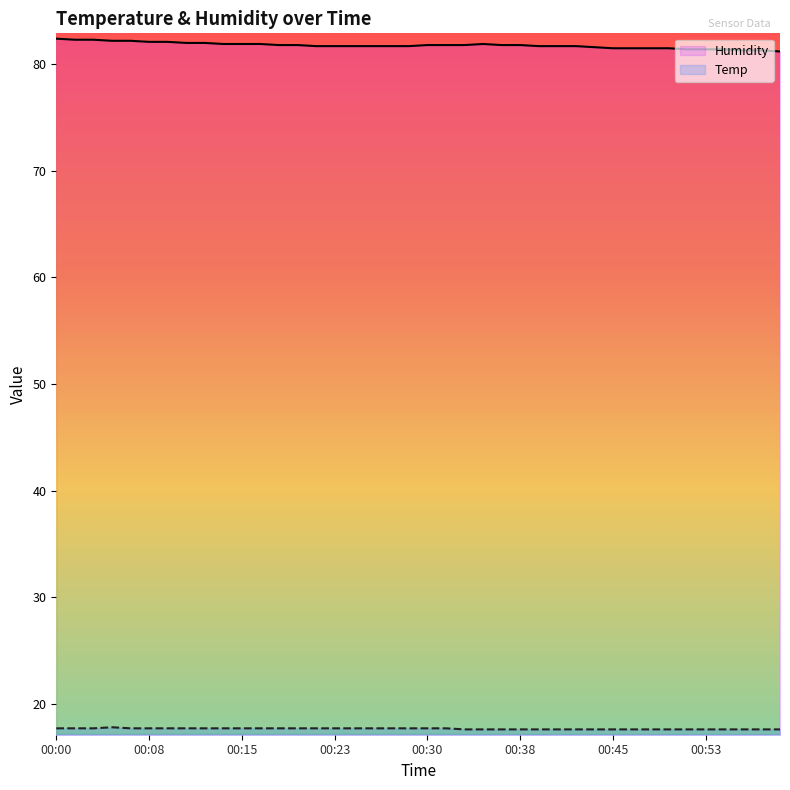

How many data points does each series have?

40